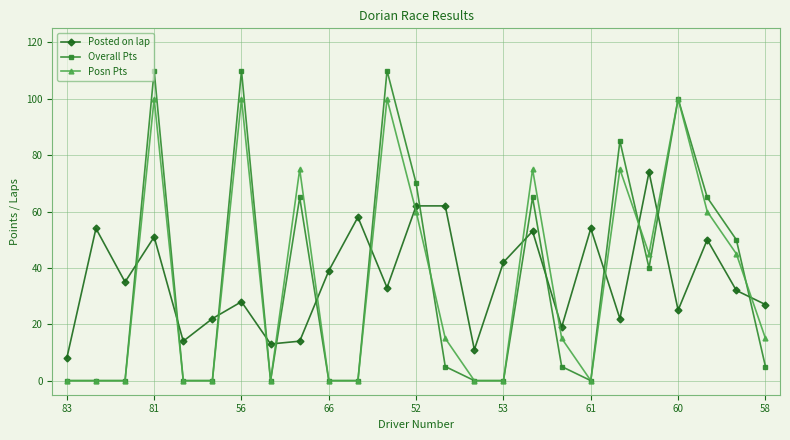

True or false: Posn Pts and Posted on lap intersect in this chart.

True